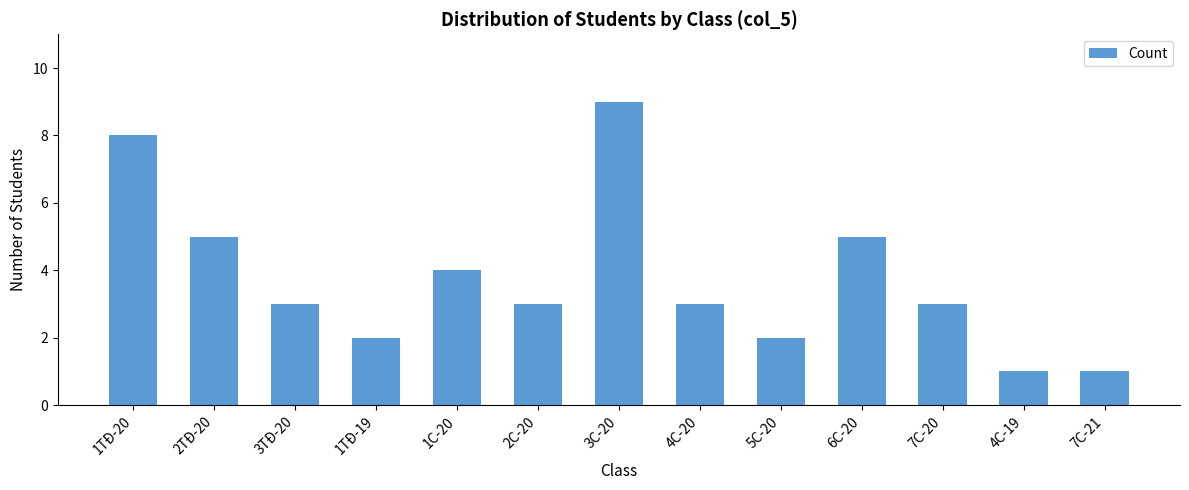

Count the number of data series in this chart.

1